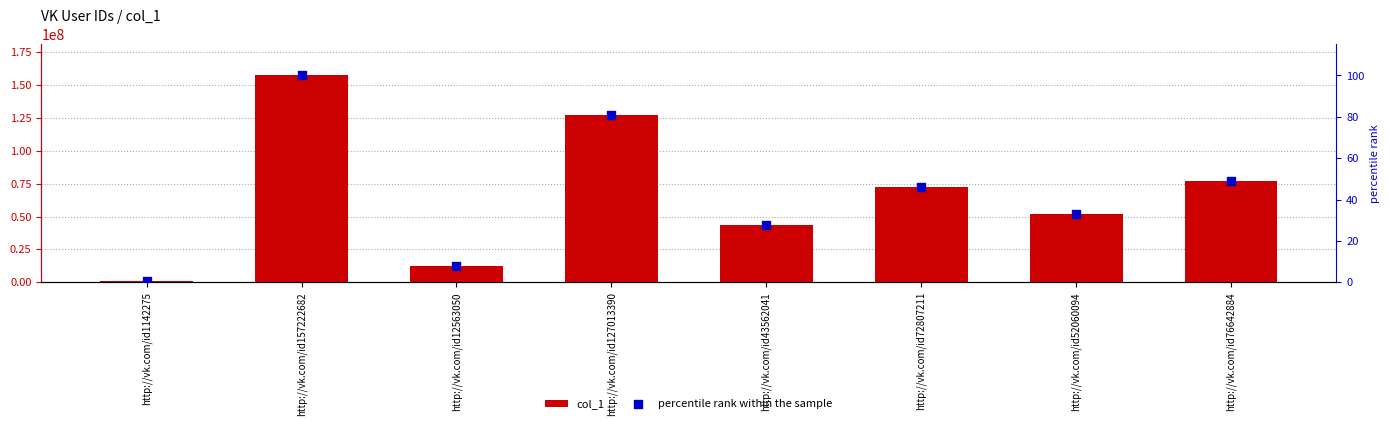

What is the total value across all series at http://vk.com/id76642884?

76642932.7